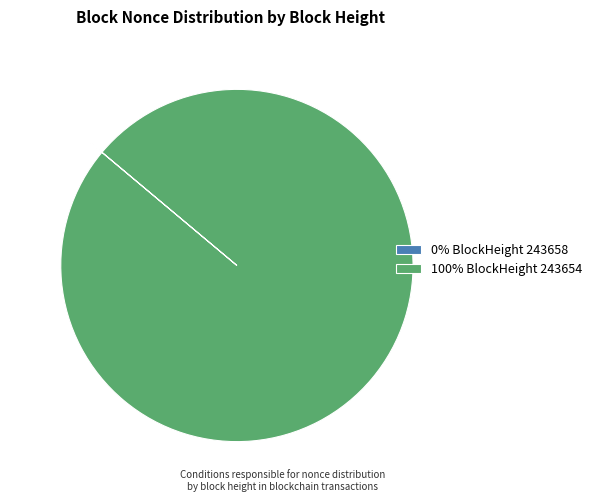

The 100% BlockHeight 243654 slice represents 100% of the pie. True or false?

True